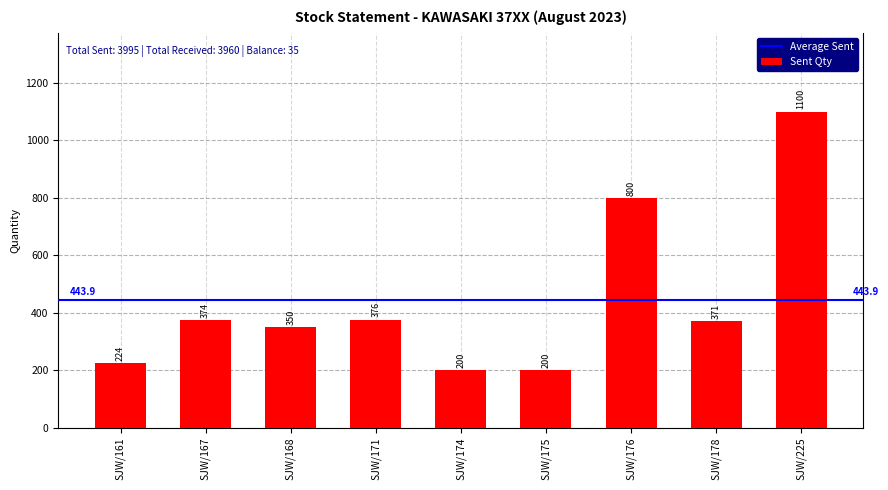

The chart shows a value of 376 at SJW/171. True or false?

True